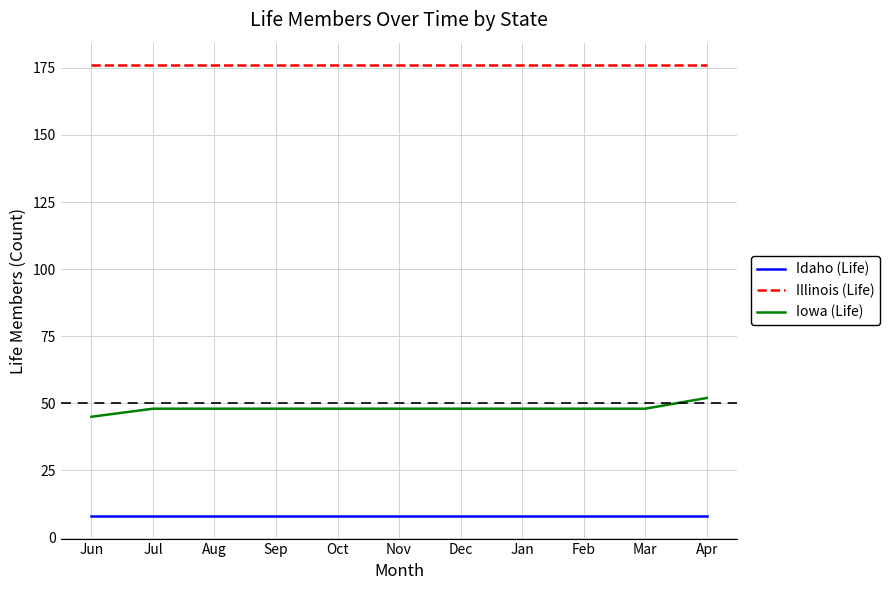

Count the number of data series in this chart.

3